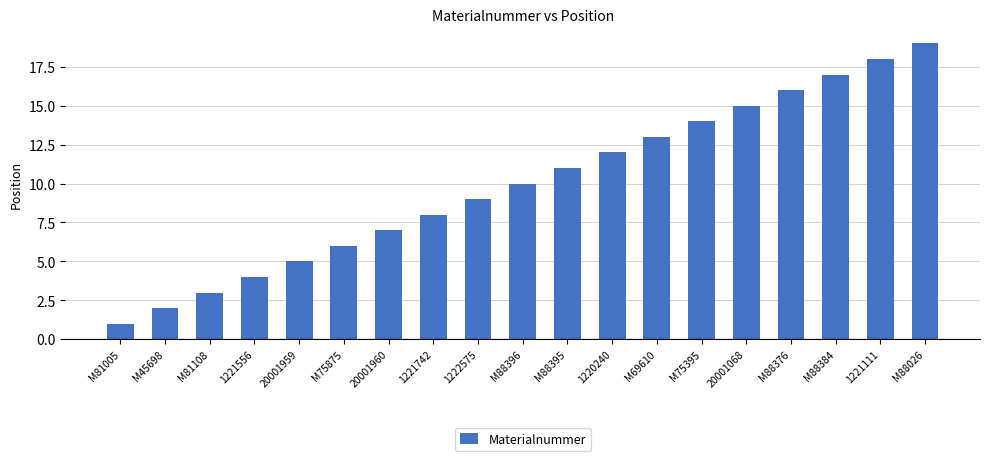

What is the maximum value shown in the chart?

19